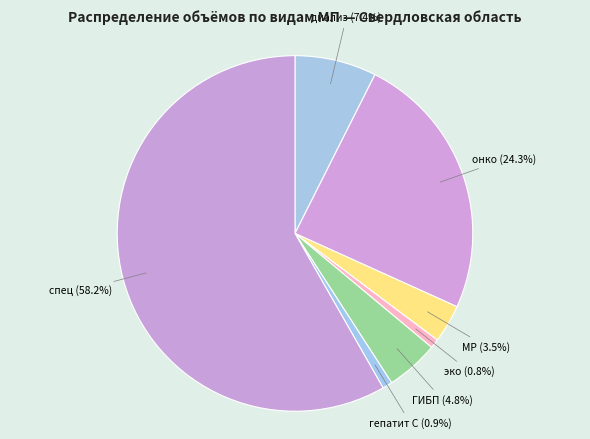

Count the number of slices in the pie.

7